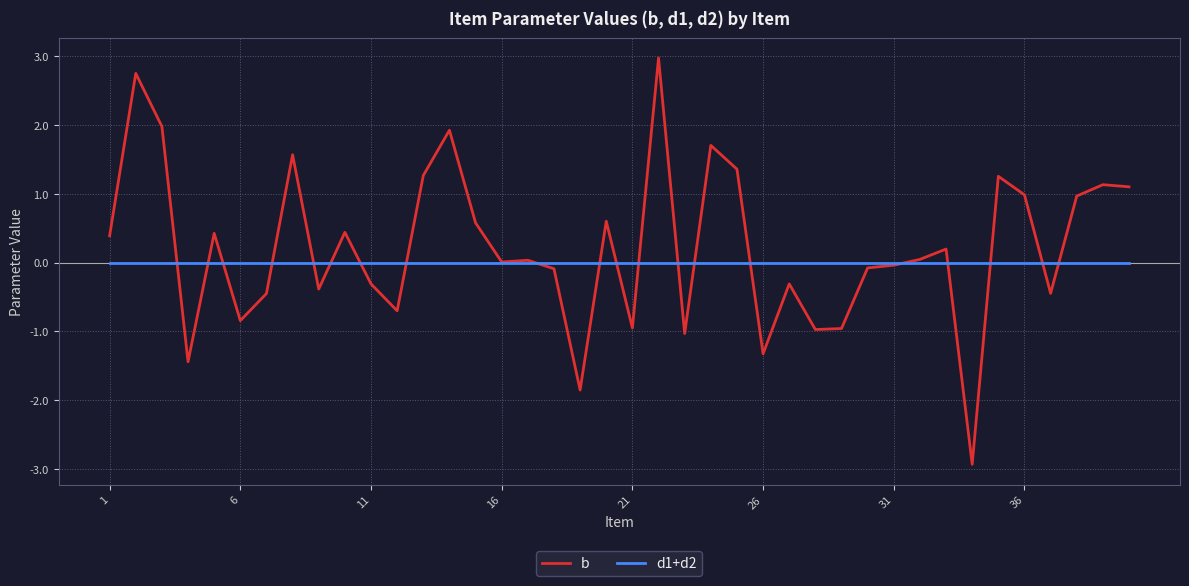

Which series has the largest range (max minus min)?

b